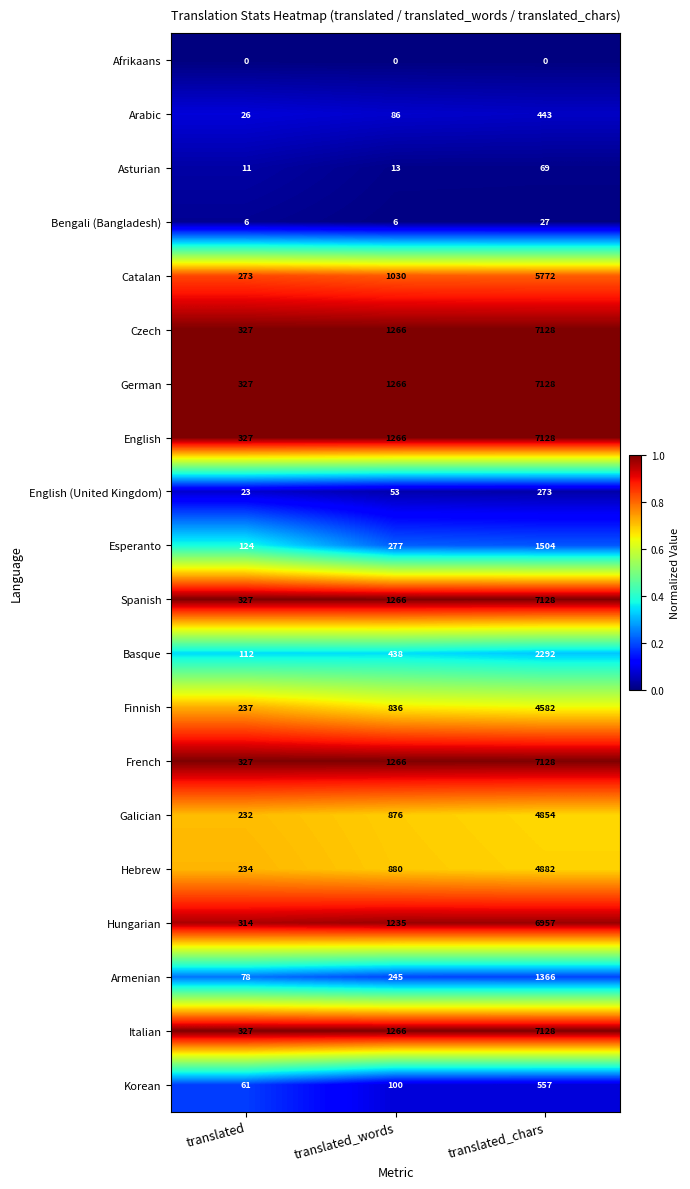

At which category is the sum across all series the highest?

translated_chars